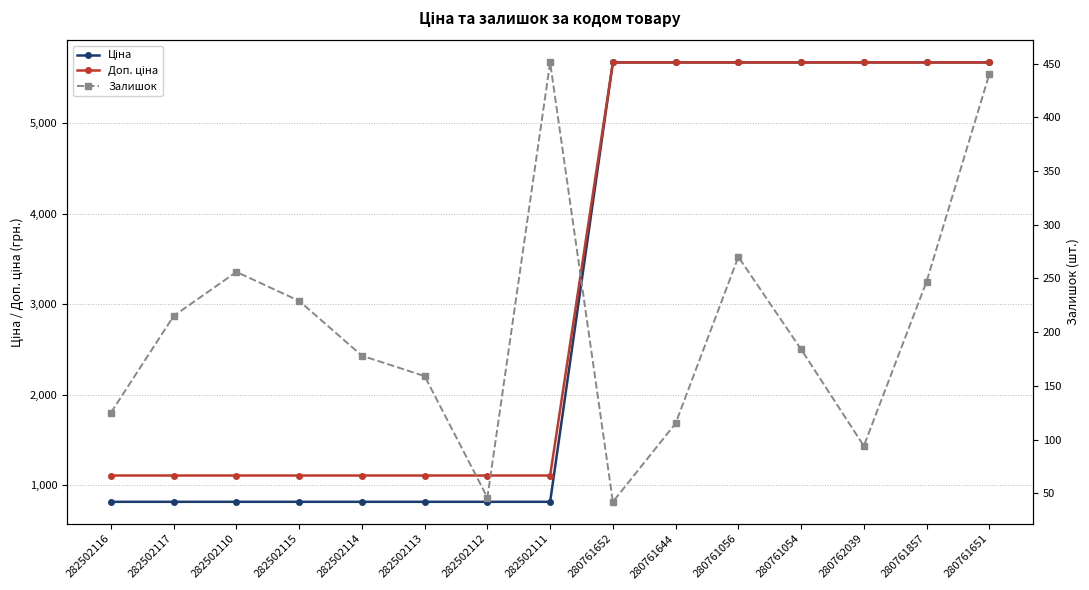

Reading left to right, transcribe all the data shown in this chart.

Ціна: 818.5	818.5	818.5	818.5	818.5	818.5	818.5	818.5	5673.8	5673.8	5673.8	5673.8	5673.8	5673.8	5673.8
Доп. ціна: 1109.2	1109.2	1109.2	1109.2	1109.2	1109.2	1109.2	1109.2	5673.8	5673.8	5673.8	5673.8	5673.8	5673.8	5673.8
Залишок: 125.0	215.0	256.0	229.0	178.0	159.0	46.0	451.0	42.0	115.0	270.0	184.0	94.0	247.0	440.0